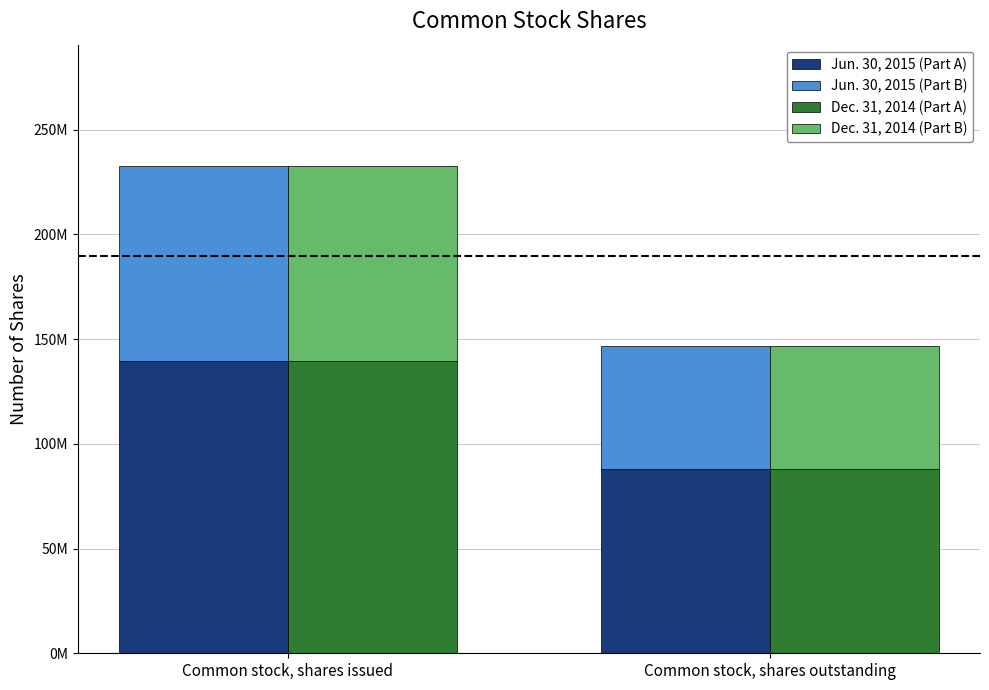

Where does the Dec. 31, 2014 (Part B) series first go above 92960095?

Common stock, shares issued